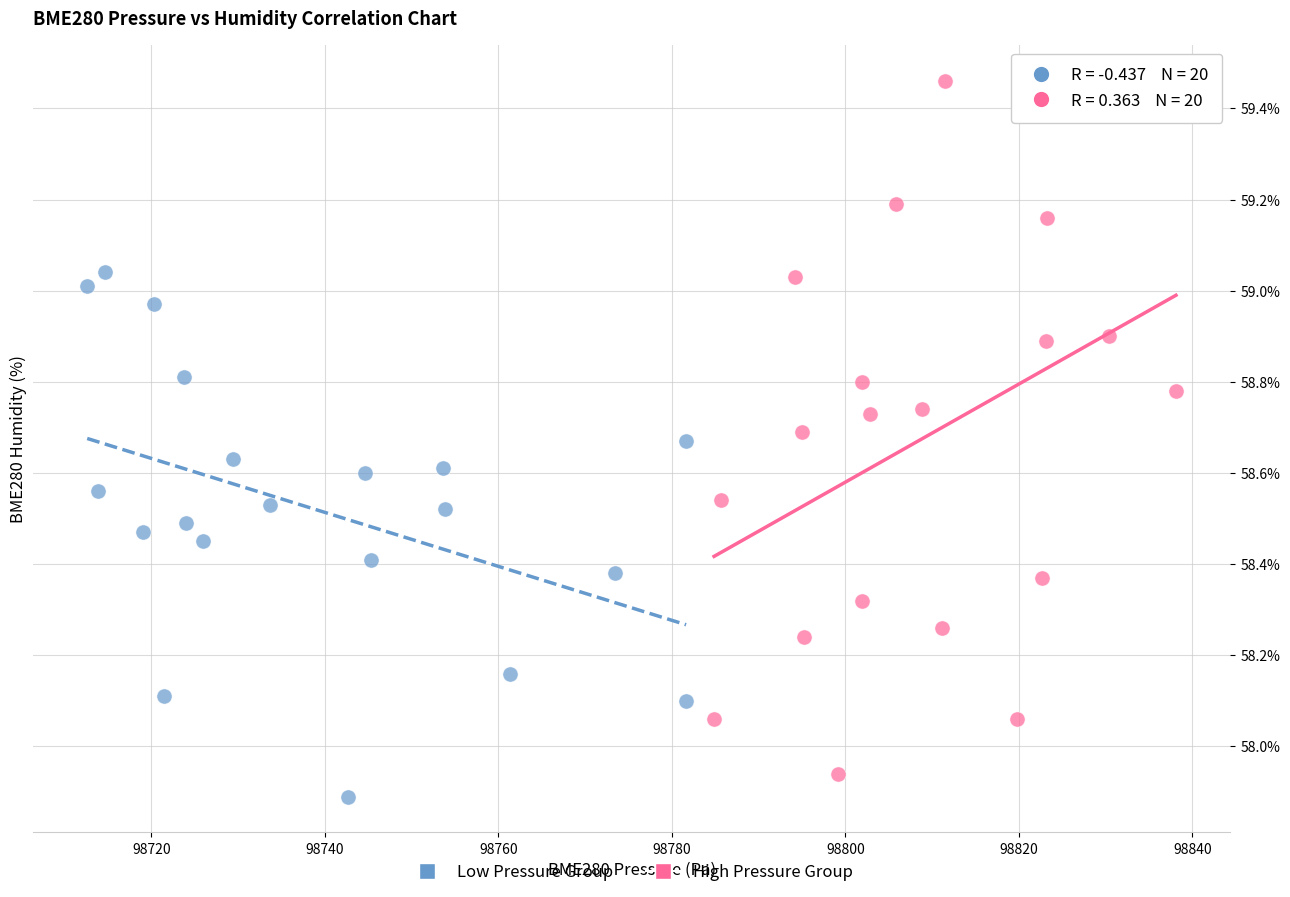

Which series contains the highest Y value?

High Pressure Group